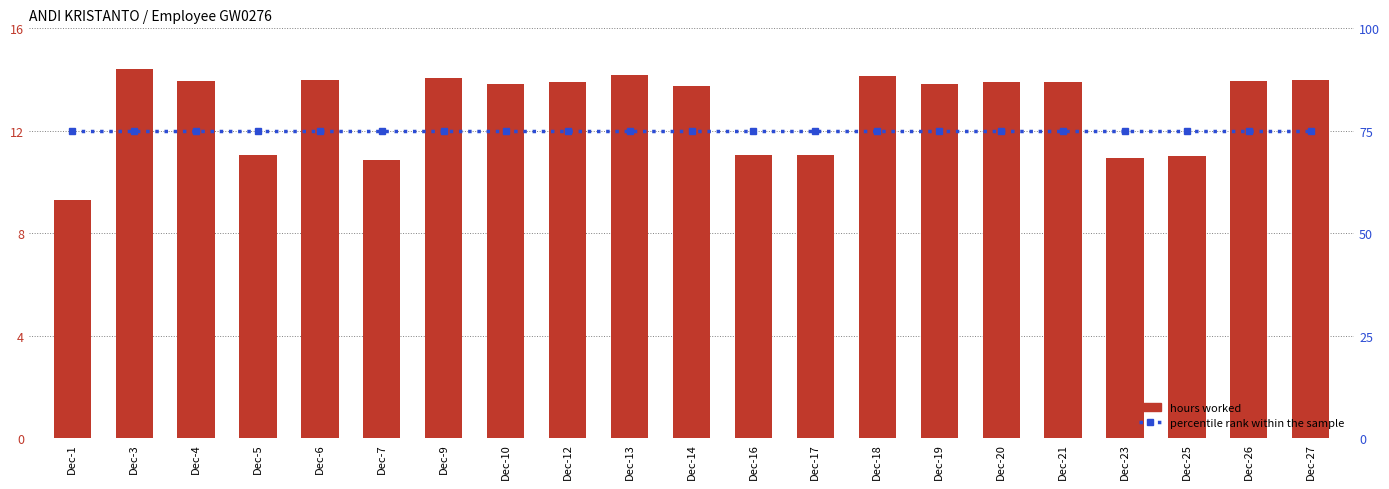

Is the value of hours worked at Dec-23 greater than the value of percentile rank within the sample at Dec-1?

No